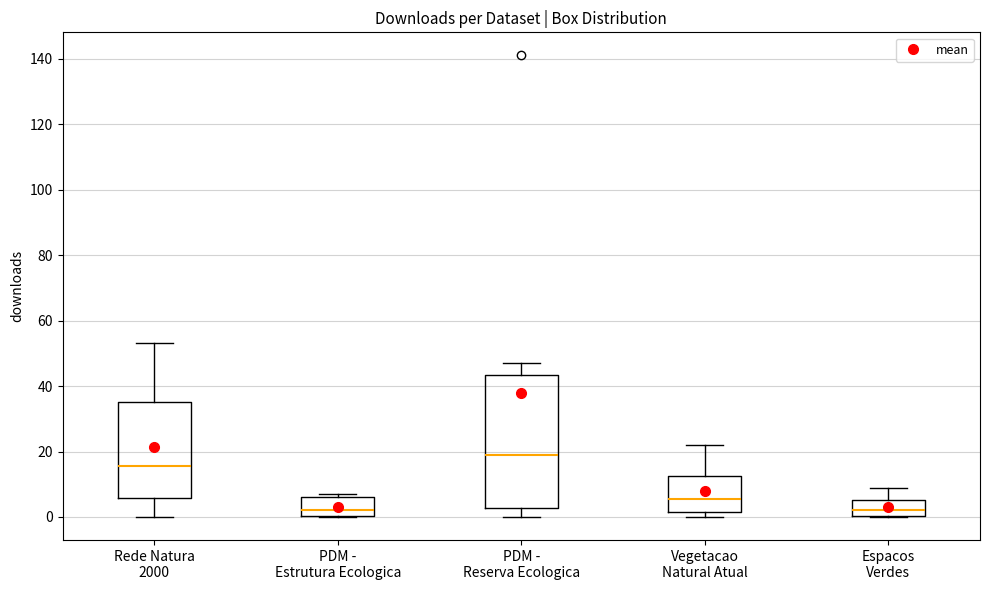

Reading left to right, transcribe this box plot: for each box, give where its median line is, the range the box spans, and where its two whiskers end, as read against the y-axis. The values are not printed on the chart, so give them approximately, as read against the axis.

Rede Natura 2000: median 16, box 6 to 36, whiskers 0 to 54
PDM - Estrutura Ecologica: median 2, box 0 to 6, whiskers 0 to 8
PDM - Reserva Ecologica: median 20, box 2 to 44, whiskers 0 to 48
Vegetacao Natural Atual: median 6, box 2 to 12, whiskers 0 to 22
Espacos Verdes: median 2, box 0 to 6, whiskers 0 to 10